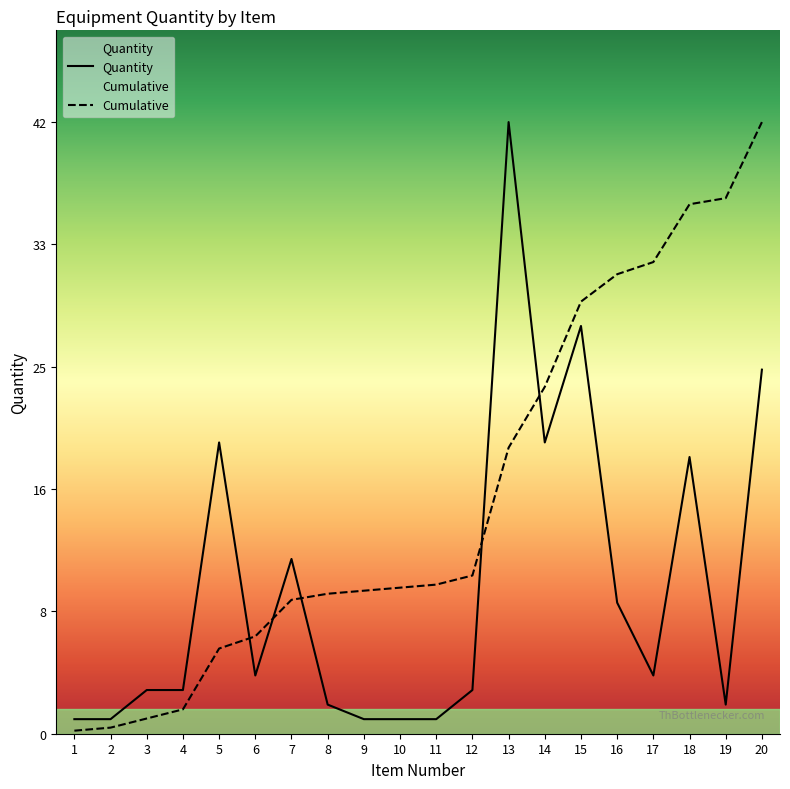

What is the minimum value shown in the chart?

1